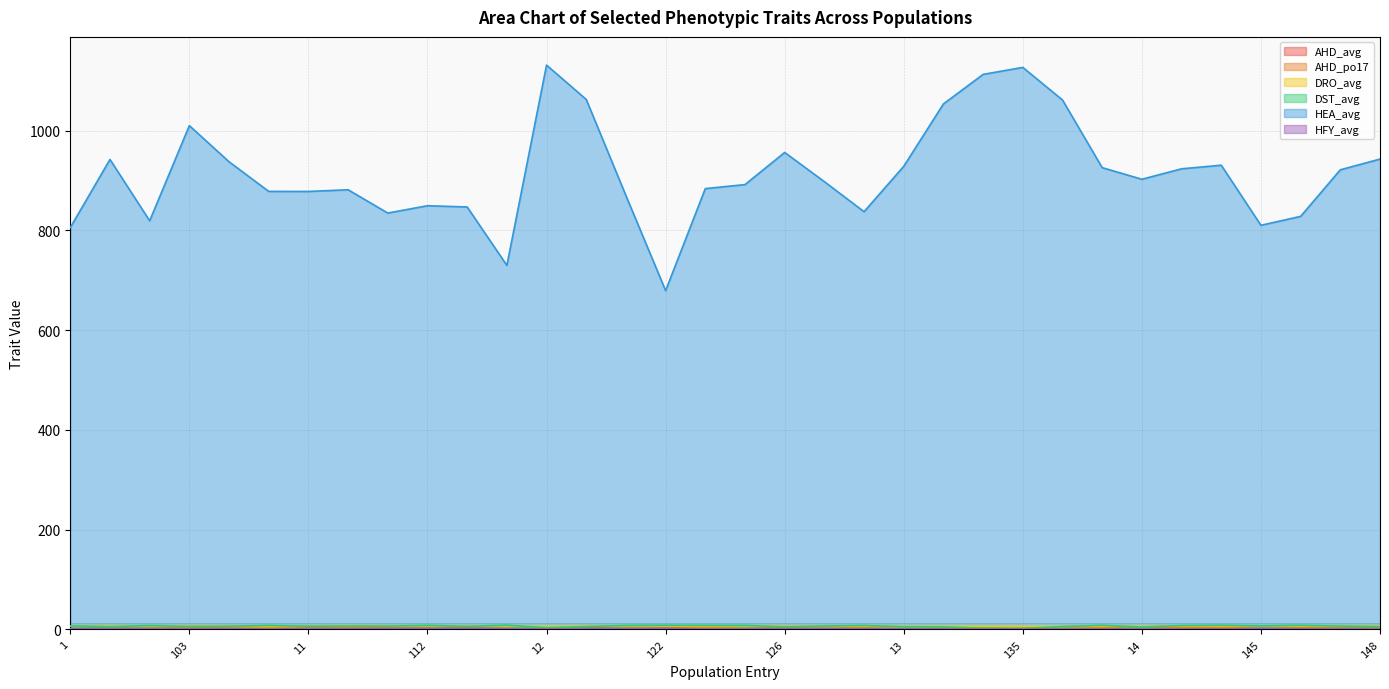

List the labels in order of DST_avg value, smallest first.

135, 134, 12, 14, 132, 126, 13, 10, 148, 138, 103, 120, 113, 108, 11, 111, 110, 147, 127, 145, 1, 142, 100, 121, 128, 109, 124, 123, 112, 146, 139, 144, 122, 118